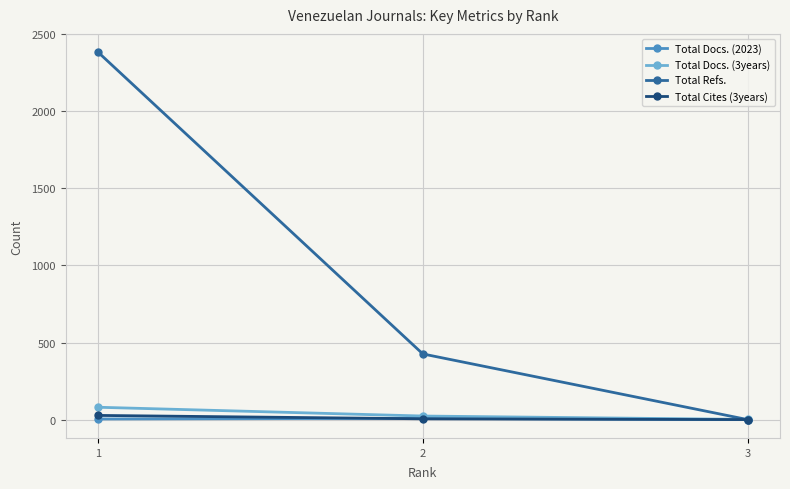

Which series changed the most between 1 and 2?

Total Refs.